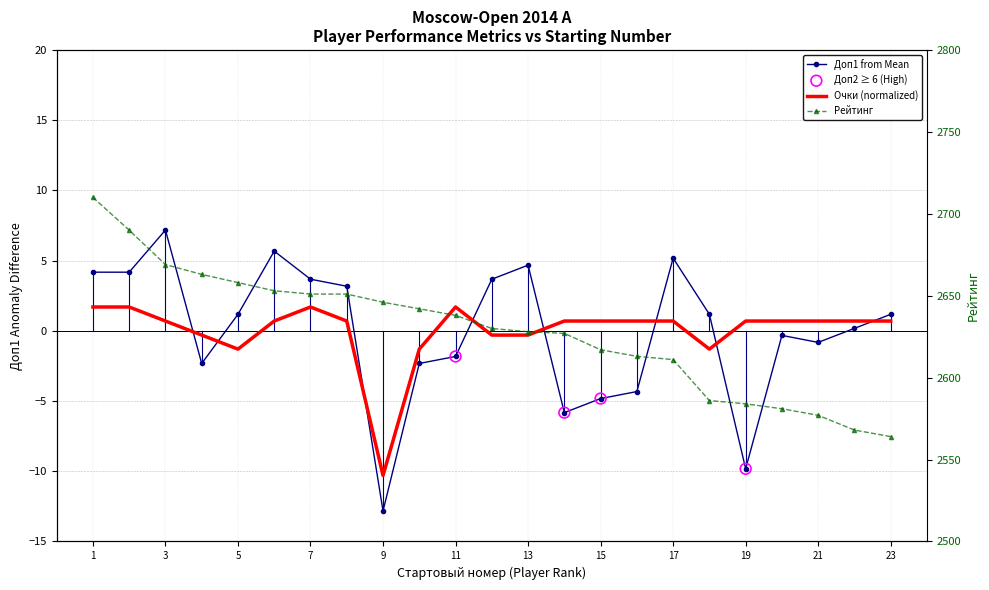

Which series contains the highest Y value?

Рейт.